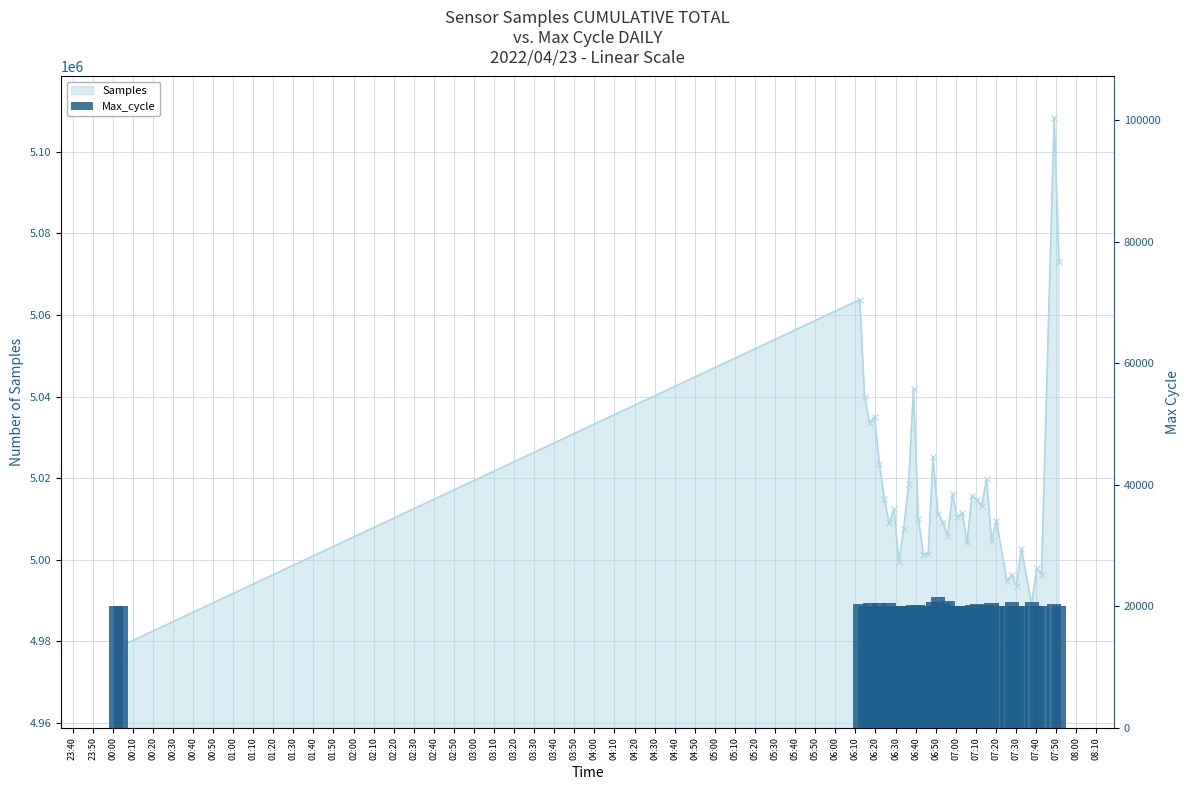

At which label does the data first exceed 20108?

00:00